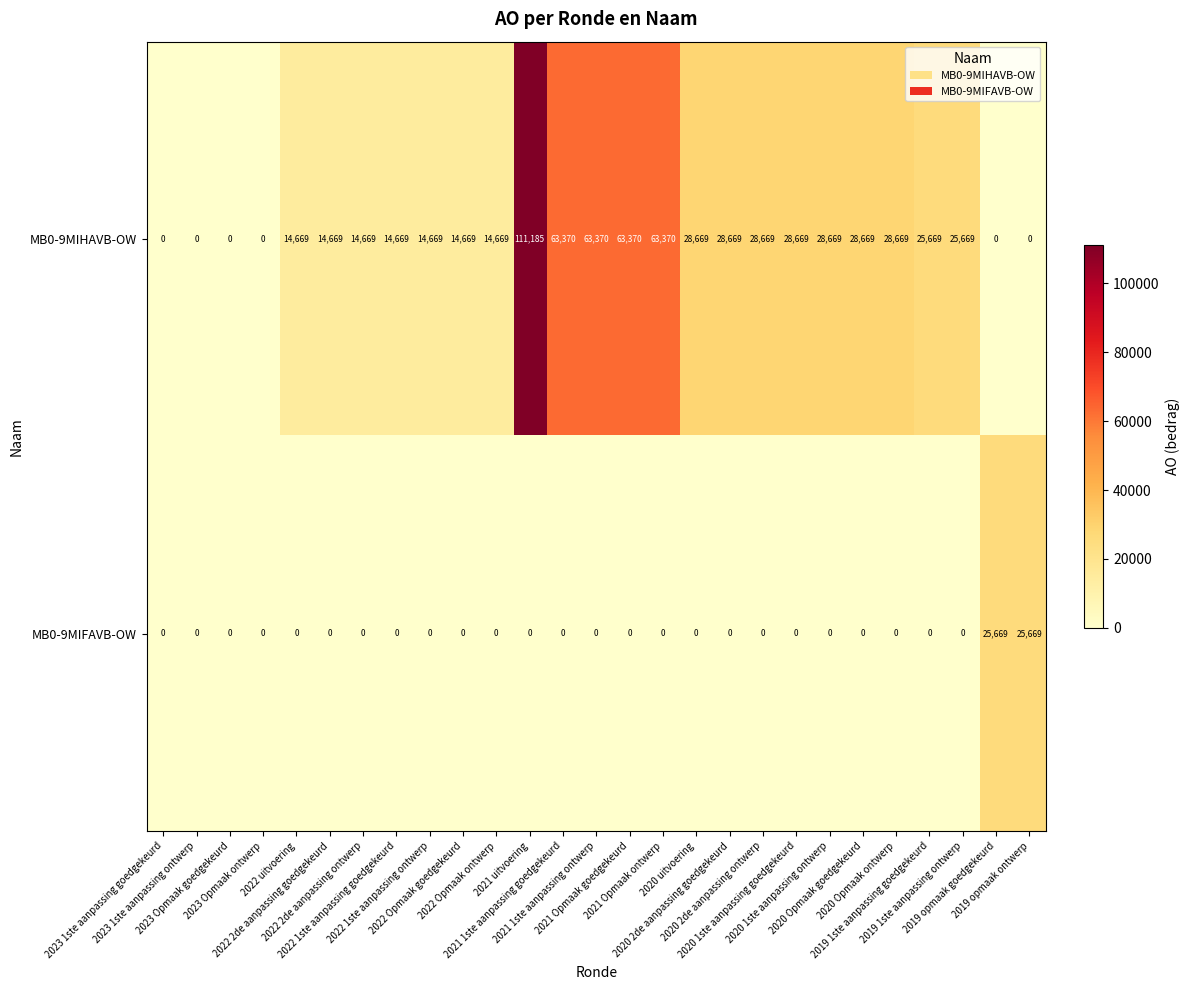

What is the sum of all MB0-9MIFAVB-OW values?

51338